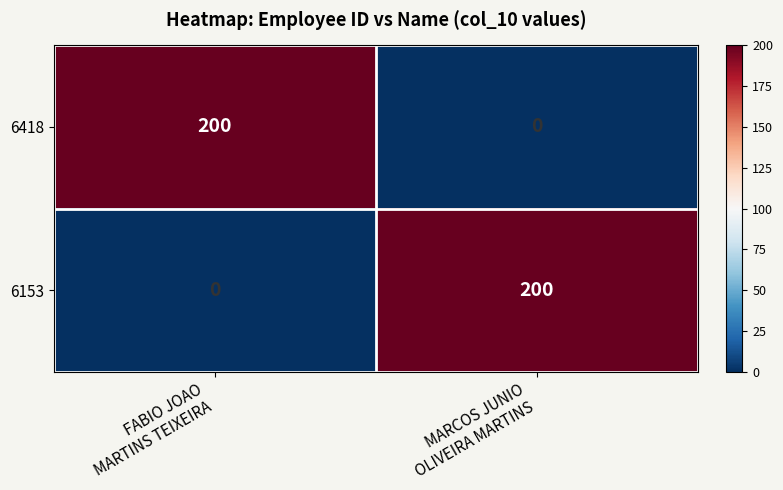

What is the sum of all 6418 values?

200